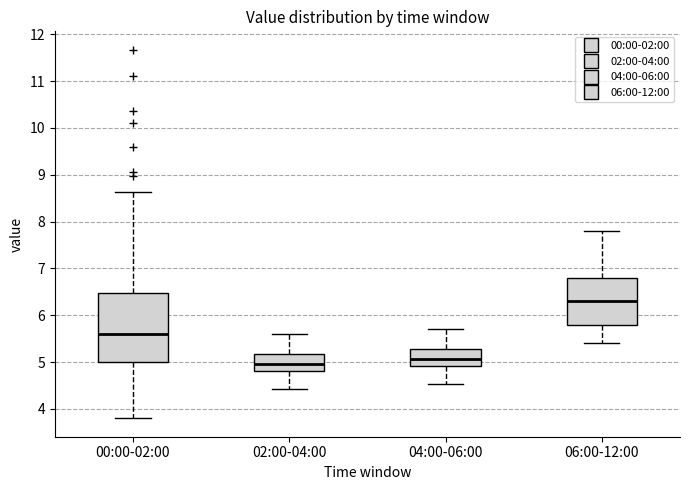

Reading left to right, read every box against the y-axis: the position of its median line, the range the box covers, and the ends of its whiskers. The values are not printed on the chart, so give them approximately, as read against the axis.

00:00-02:00: median 5.6, box 5.0 to 6.5, whiskers 3.8 to 8.6
02:00-04:00: median 5.0, box 4.8 to 5.2, whiskers 4.4 to 5.6
04:00-06:00: median 5.1, box 4.9 to 5.3, whiskers 4.5 to 5.7
06:00-12:00: median 6.3, box 5.8 to 6.8, whiskers 5.4 to 7.8